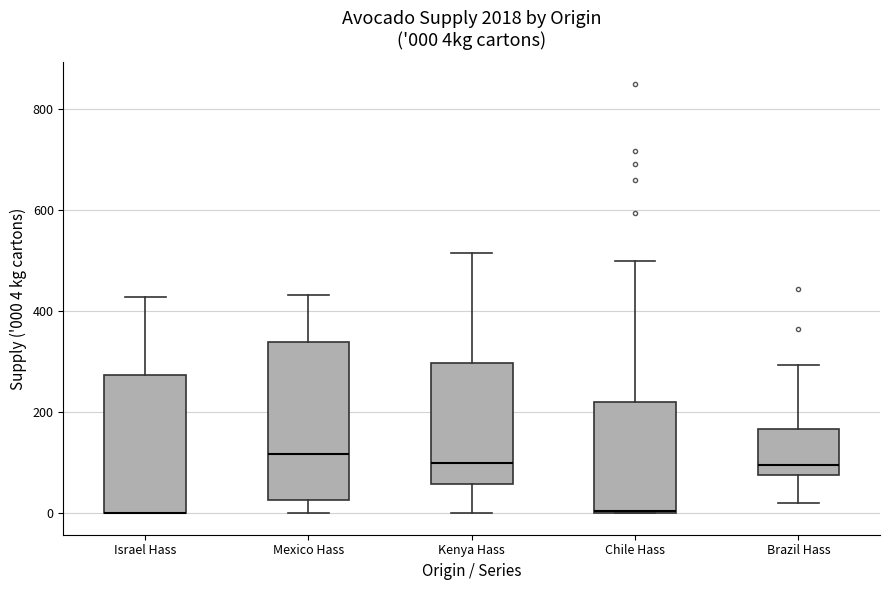

Which box is the tallest, from its lower edge to its upper edge?

Mexico Hass